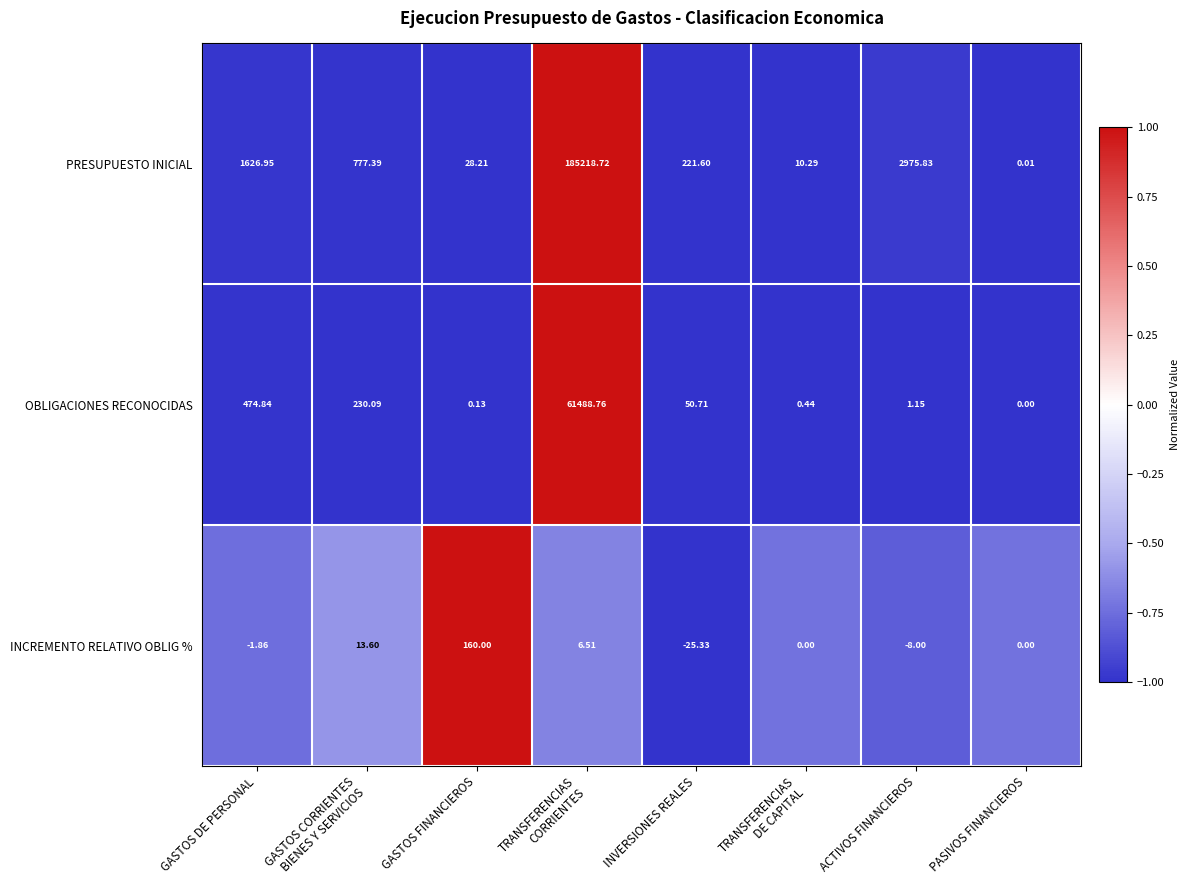

Between GASTOS DE PERSONAL and PASIVOS FINANCIEROS, which series saw the biggest shift?

PRESUPUESTO INICIAL